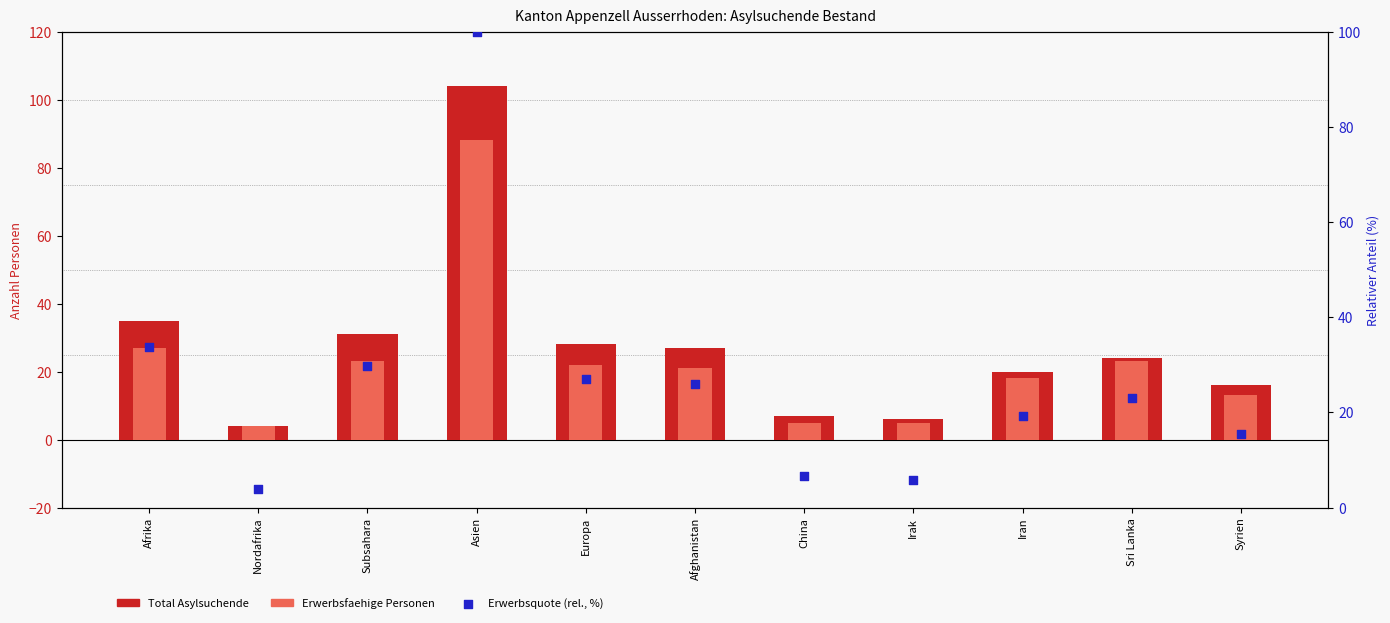

Which series contains the lowest Y value?

Erwerbsquote (rel., %)